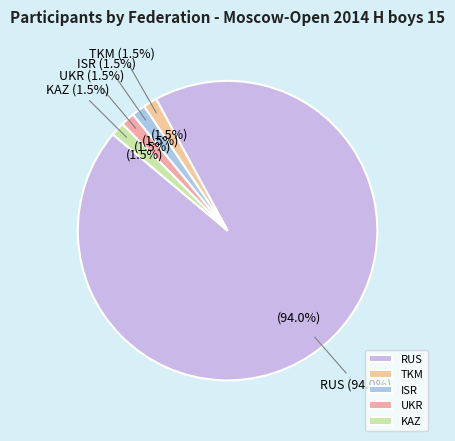

Which category has the smallest portion of the pie?

TKM